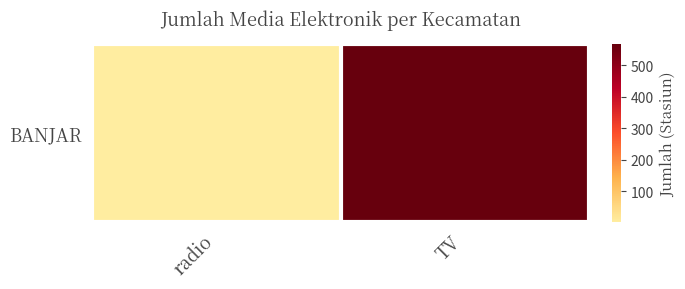

At which category does the chart reach its minimum across all series?

radio